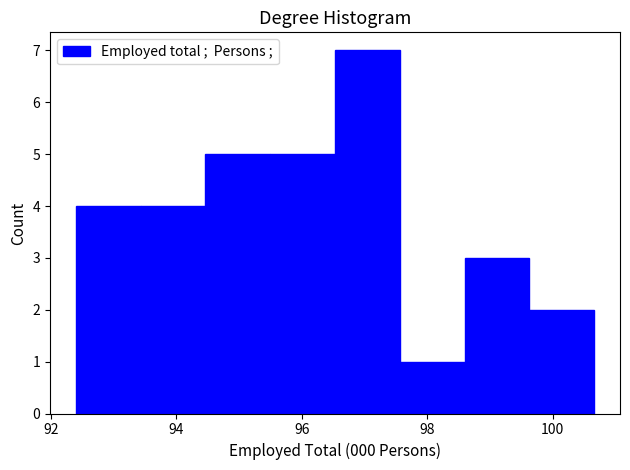

Reading left to right, list every bar in this chart as the range it spans on the x-axis followed by its height. Neither the bar edges nor the heights are printed on the chart, so give them approximately, as read against the axes.

92.4 to 93.4: 4
93.4 to 94.4: 4
94.4 to 95.4: 5
95.4 to 96.6: 5
96.6 to 97.6: 7
97.6 to 98.6: 1
98.6 to 99.6: 3
99.6 to 100.6: 2